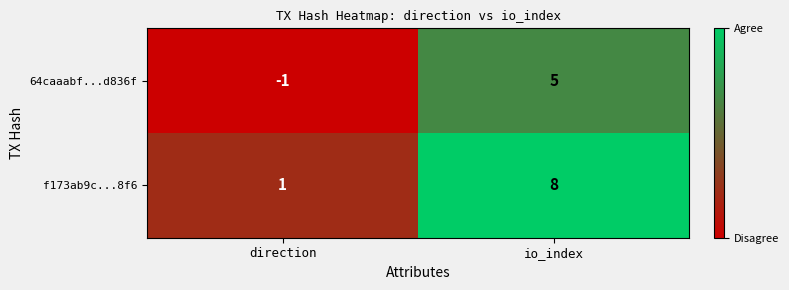

Which series changed the most between direction and io_index?

f173ab9c...8f6